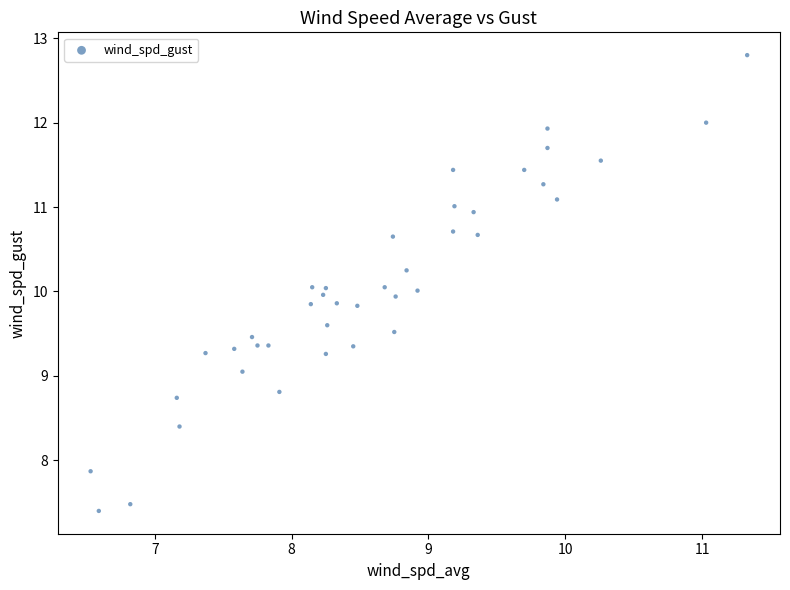

What is the range of Y values (max minus min)?

5.4